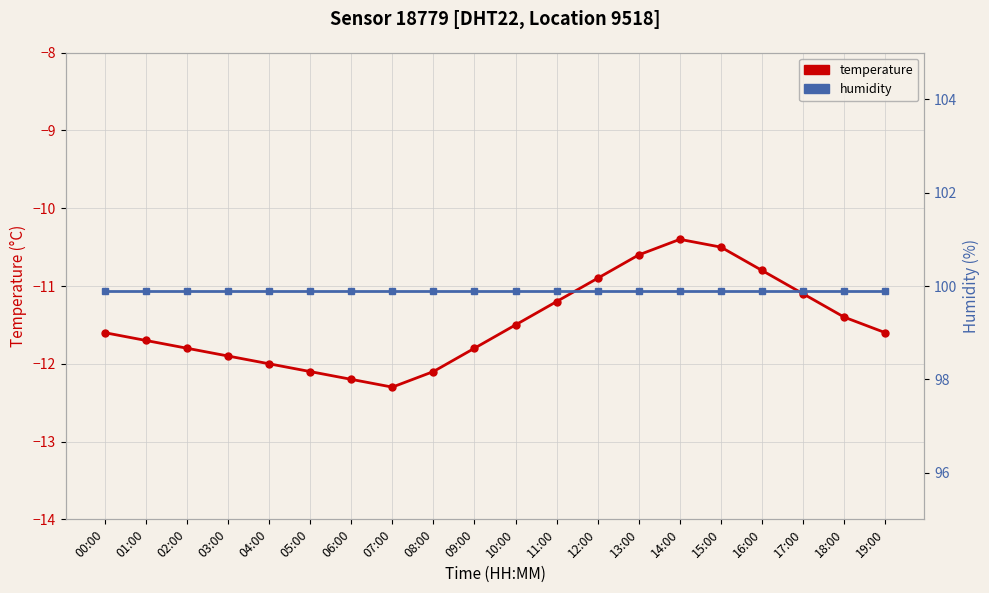

How many series are shown in this chart?

2